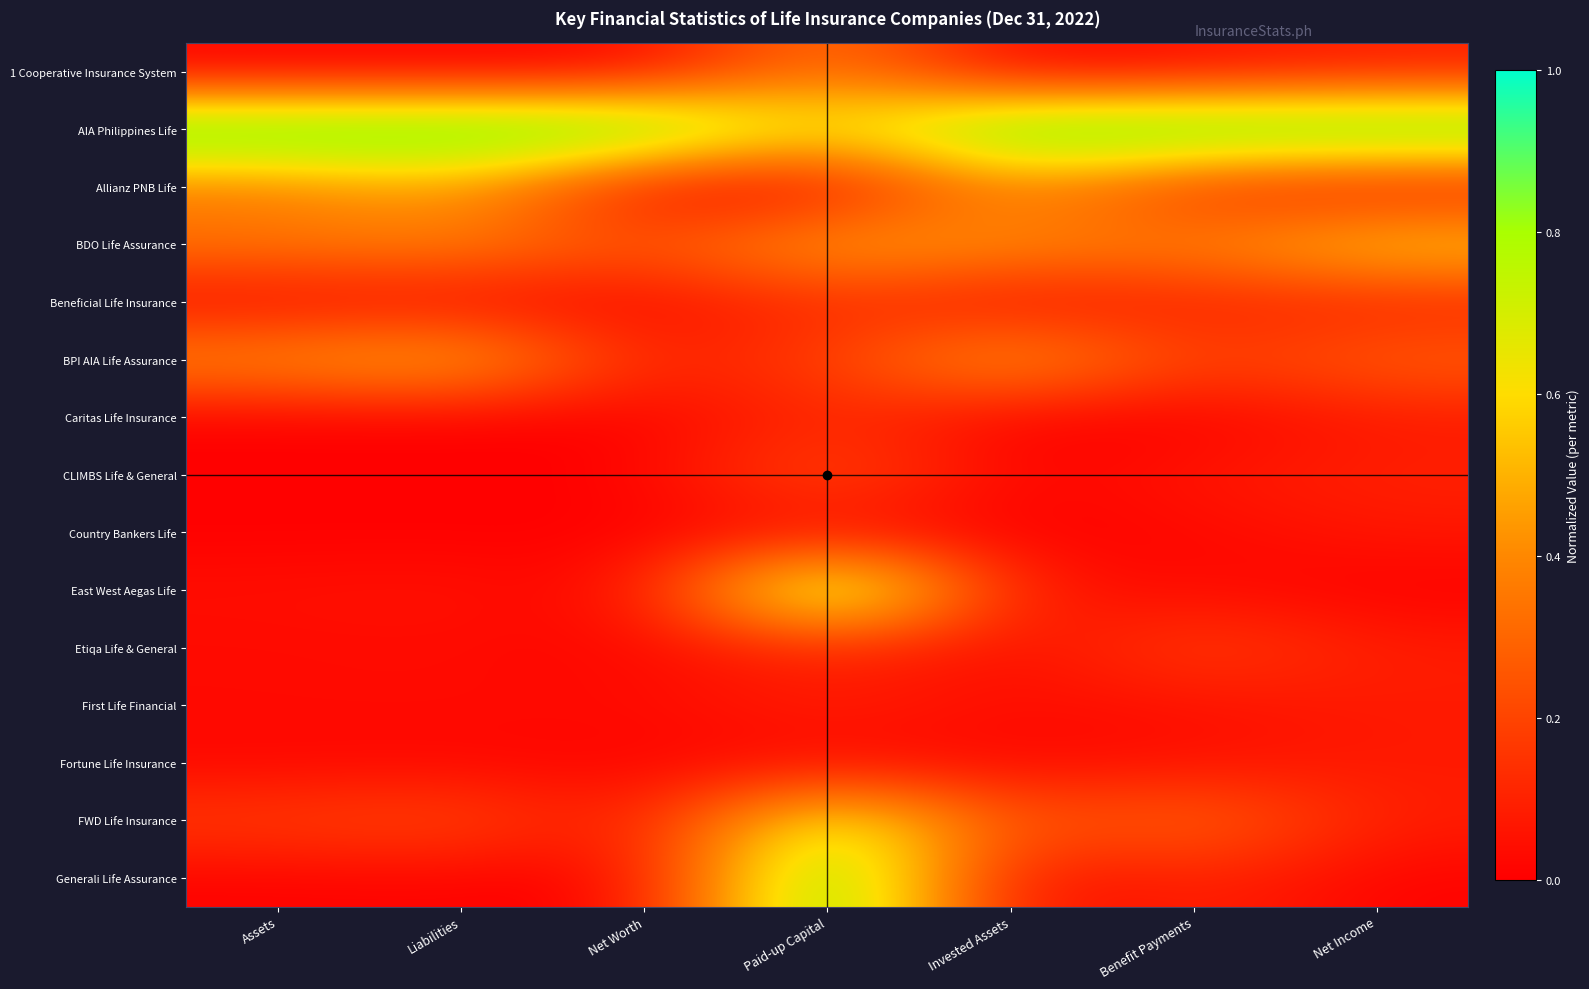

At which category is the sum across all series the highest?

Paid-up Capital